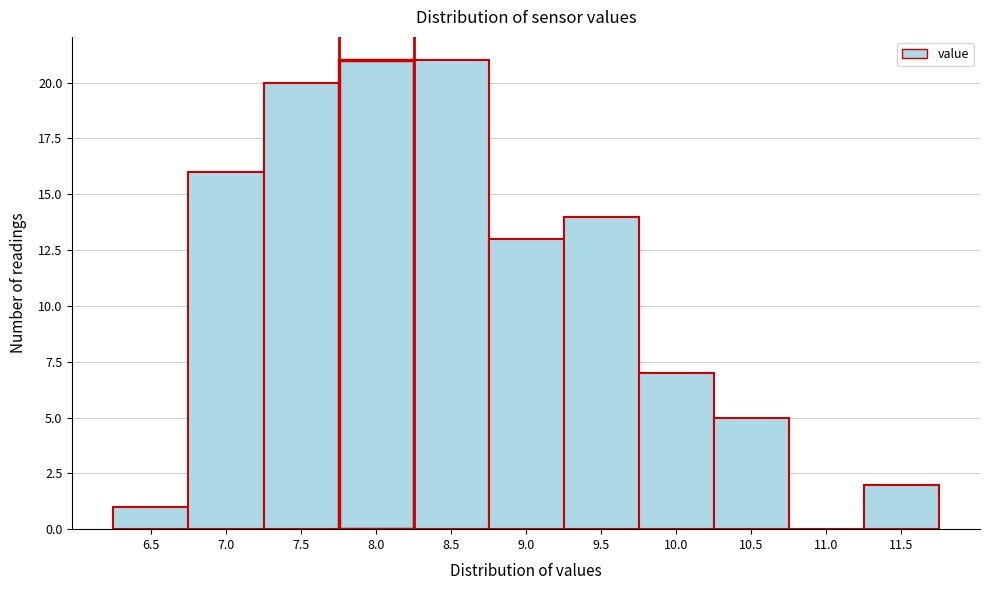

Reading left to right, extract all data points from this chart.

6.5=1	7.0=16	7.5=20	8.0=21	8.5=21	9.0=13	9.5=14	10.0=7	10.5=5	11.0=0	11.5=2